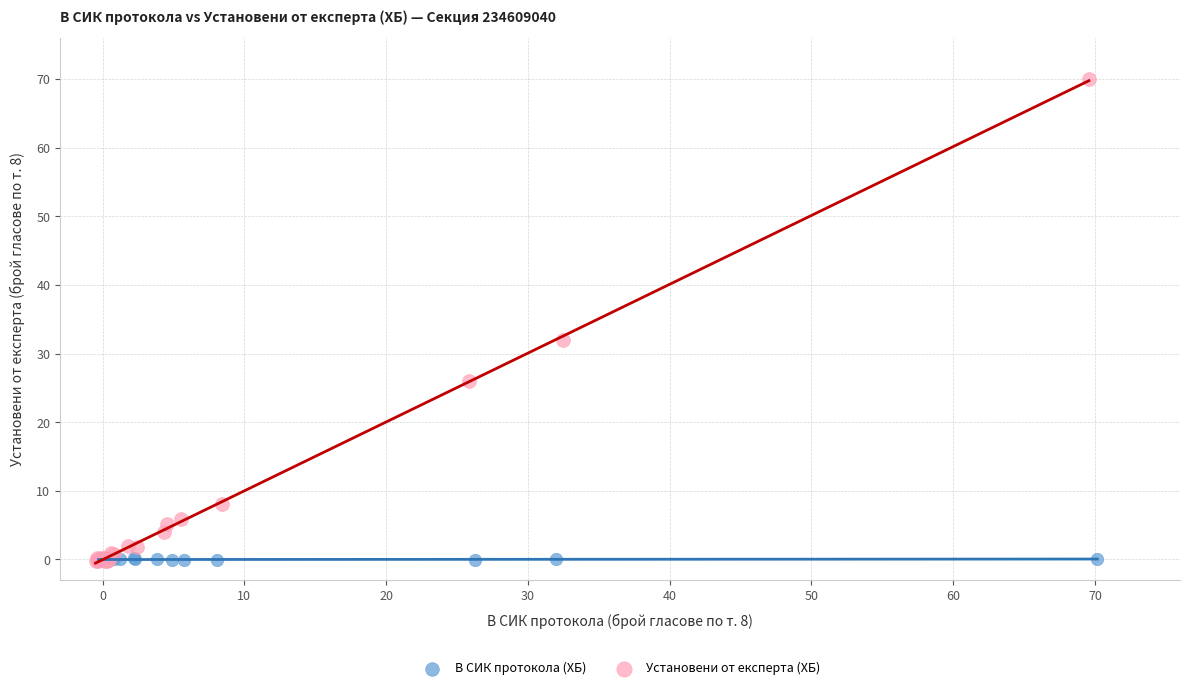

Which series has the largest Y range (max minus min)?

Установени от експерта (ХБ)